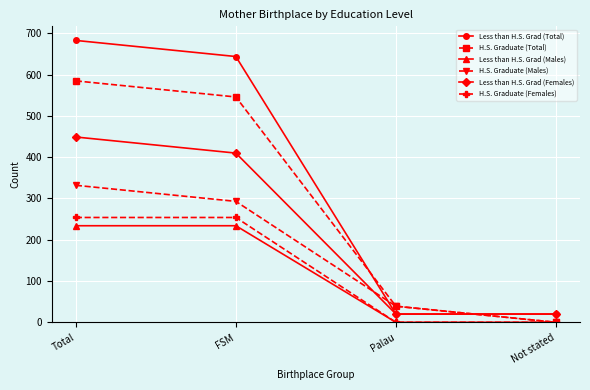

What is the difference between the highest and lowest values at Palau?

39